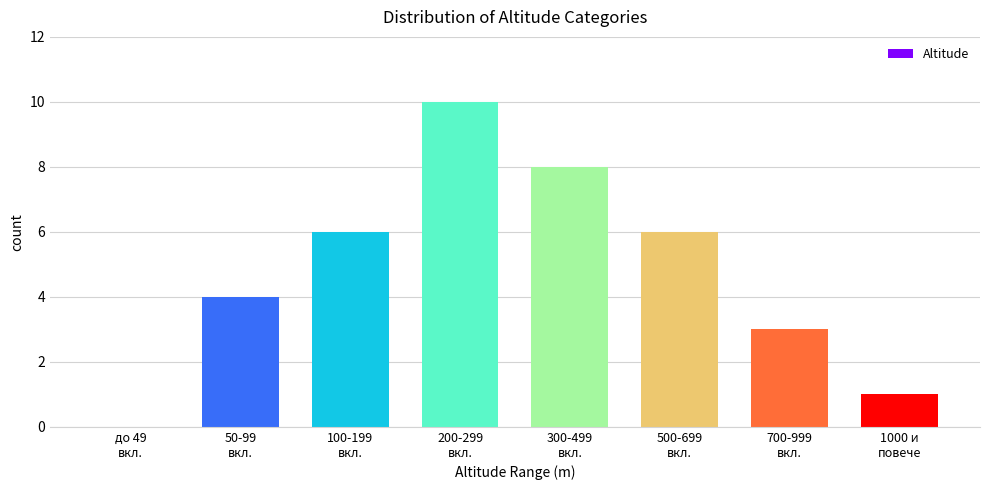

What is the sum of all values?

38